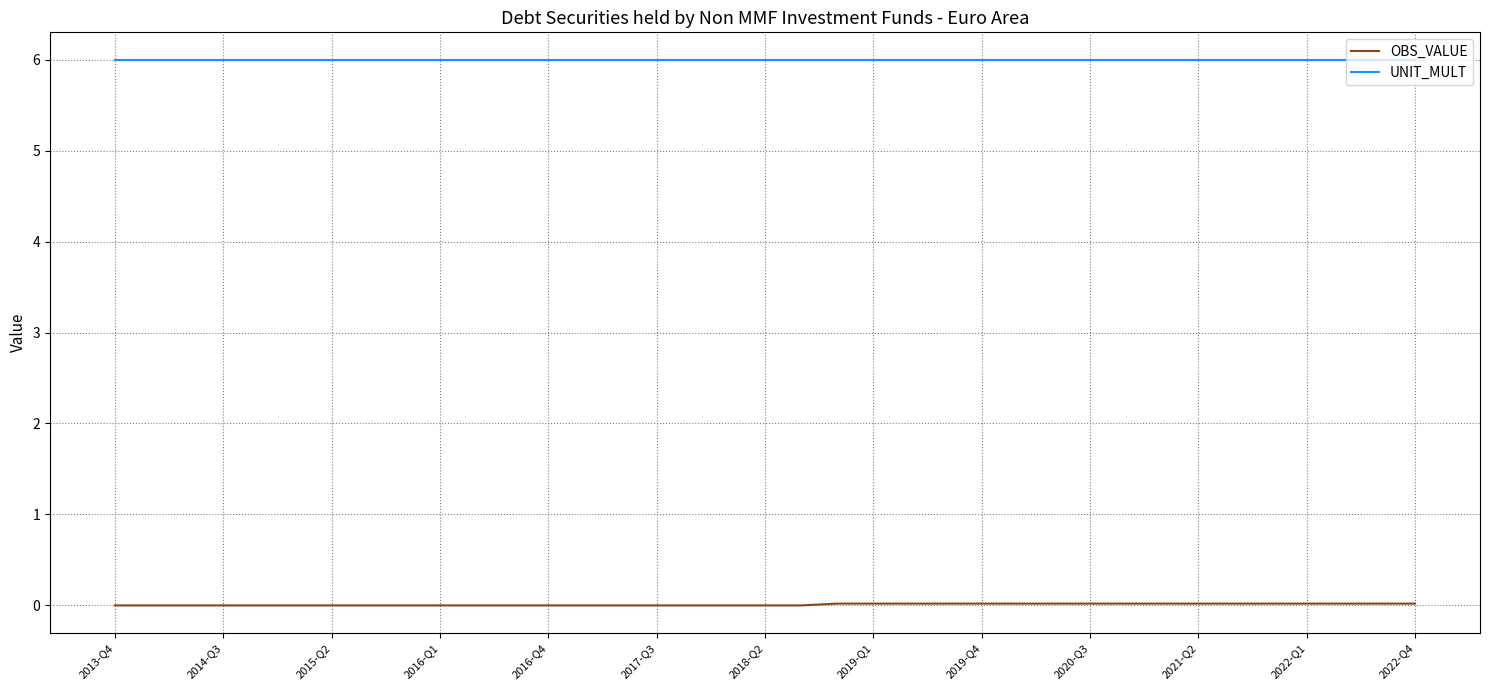

Which series has the largest total across all categories?

UNIT_MULT